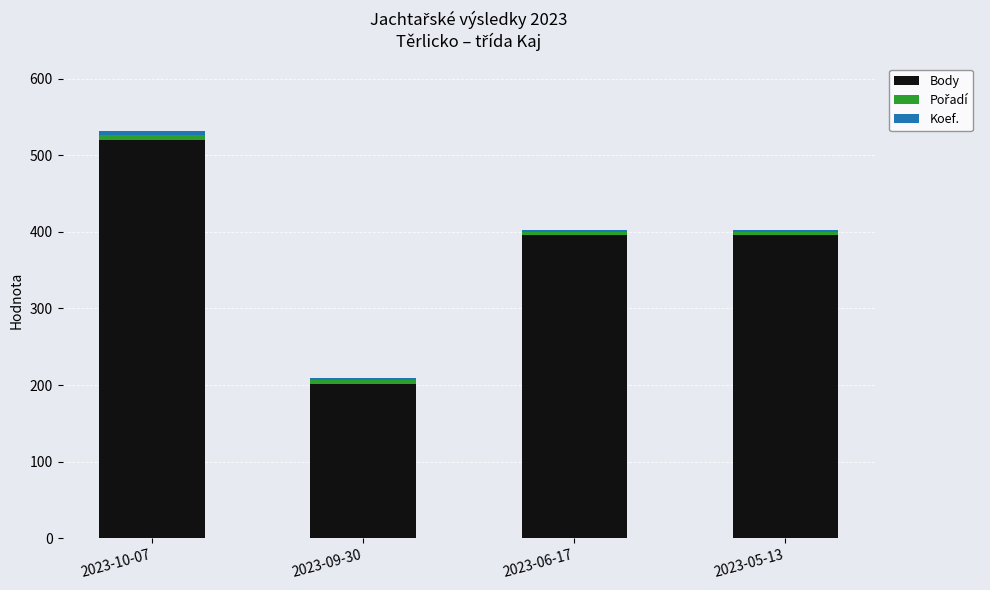

Are the bars horizontal?

No